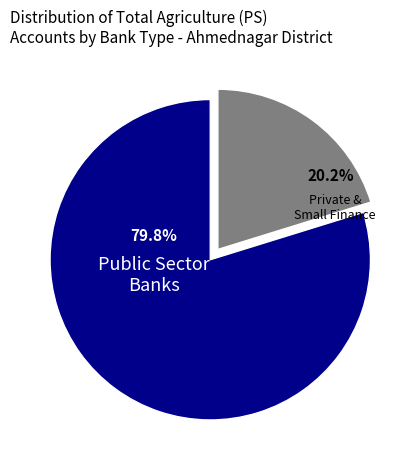

Is there any slice that represents more than half of the pie?

Yes